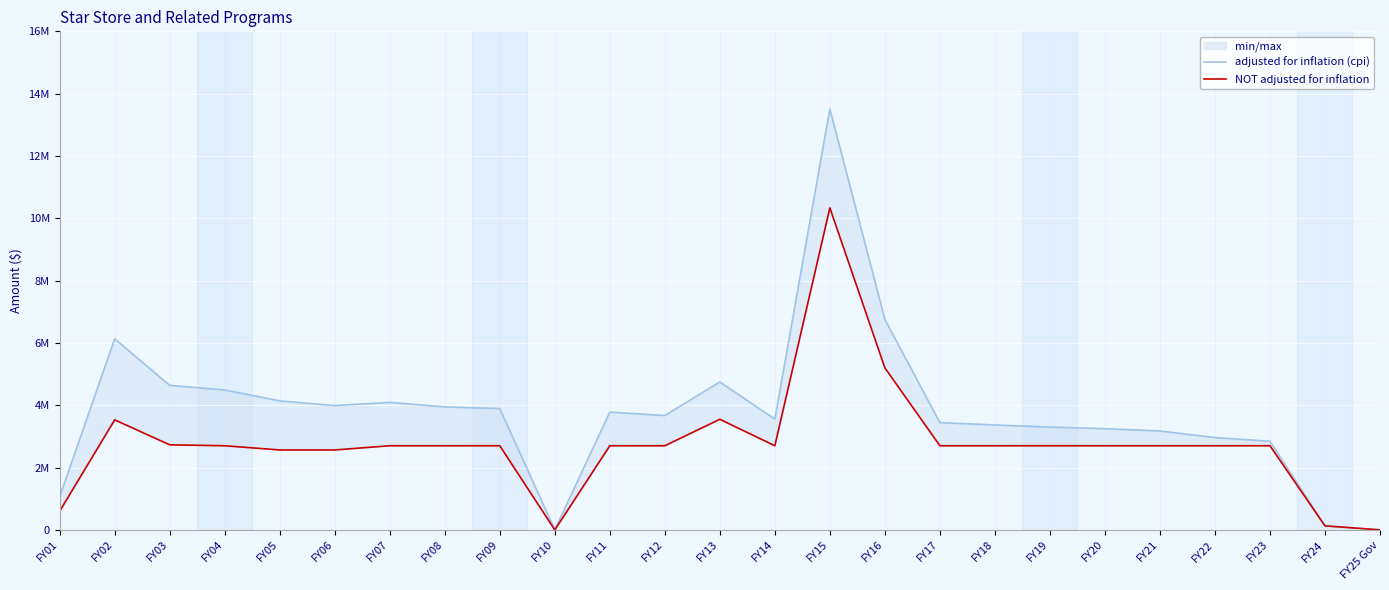

Which has a higher value, FY06 or FY10?

FY06